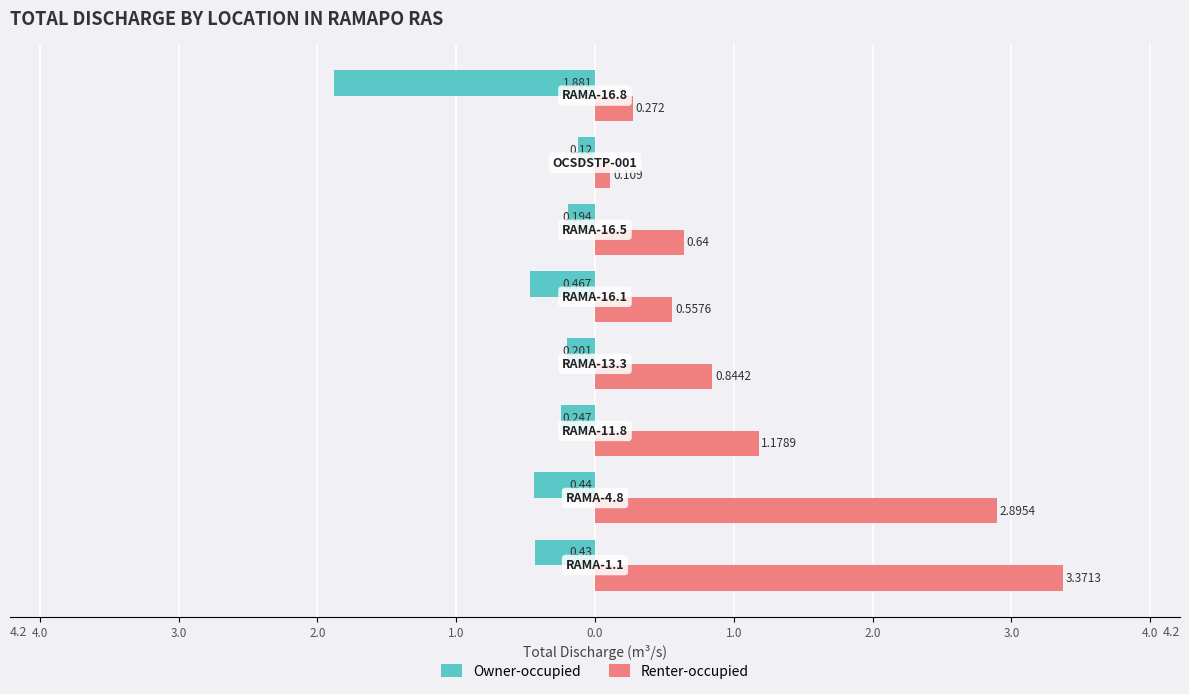

What are all the series names shown in the legend?

Owner-occupied, Renter-occupied